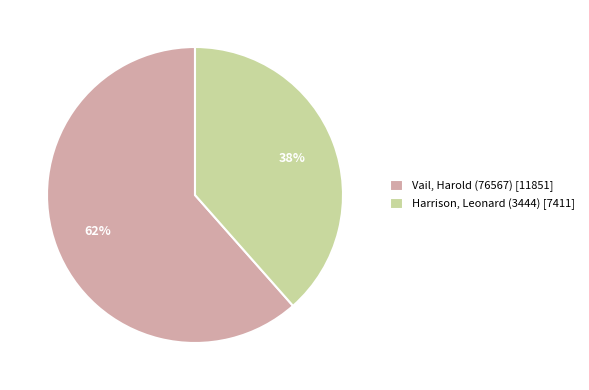

Which category has the biggest portion of the pie?

Vail, Harold (76567)